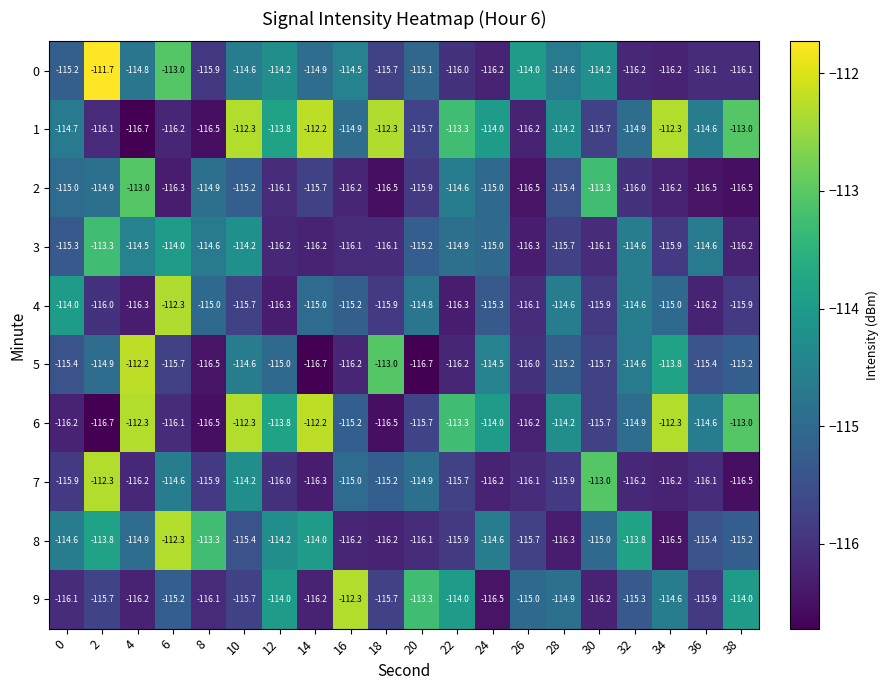

What is the difference between the highest and lowest values at 34?

4.2